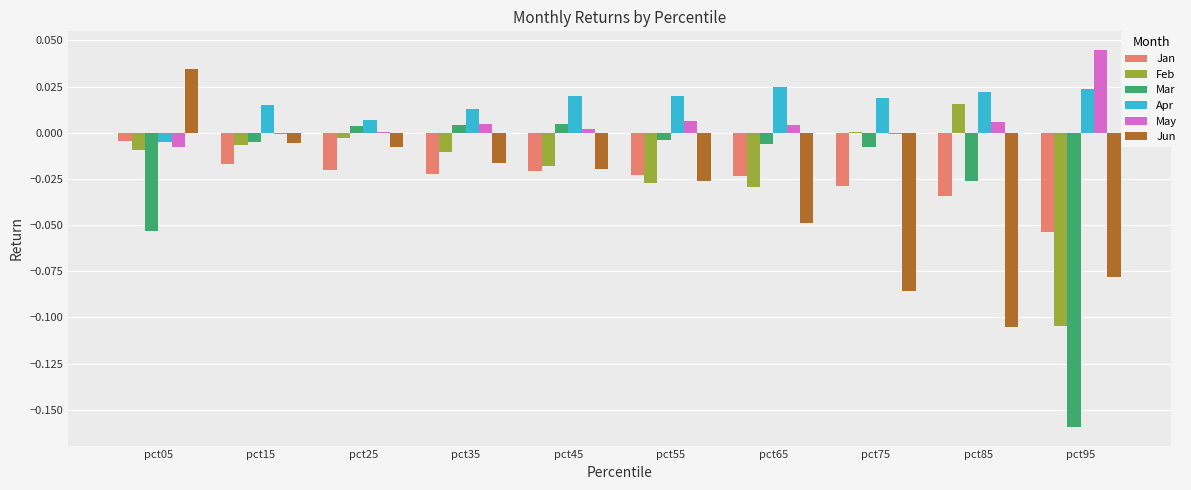

Is it true that Mar equals -0.0 at pct05?

False